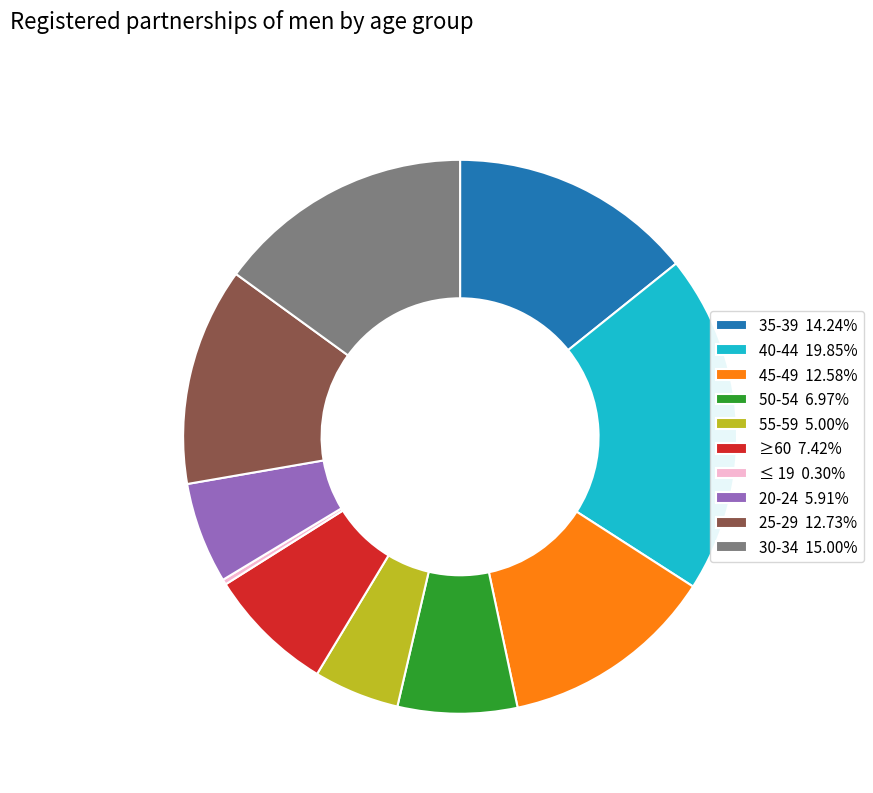

Does 20-24 account for over 50% of the chart?

No